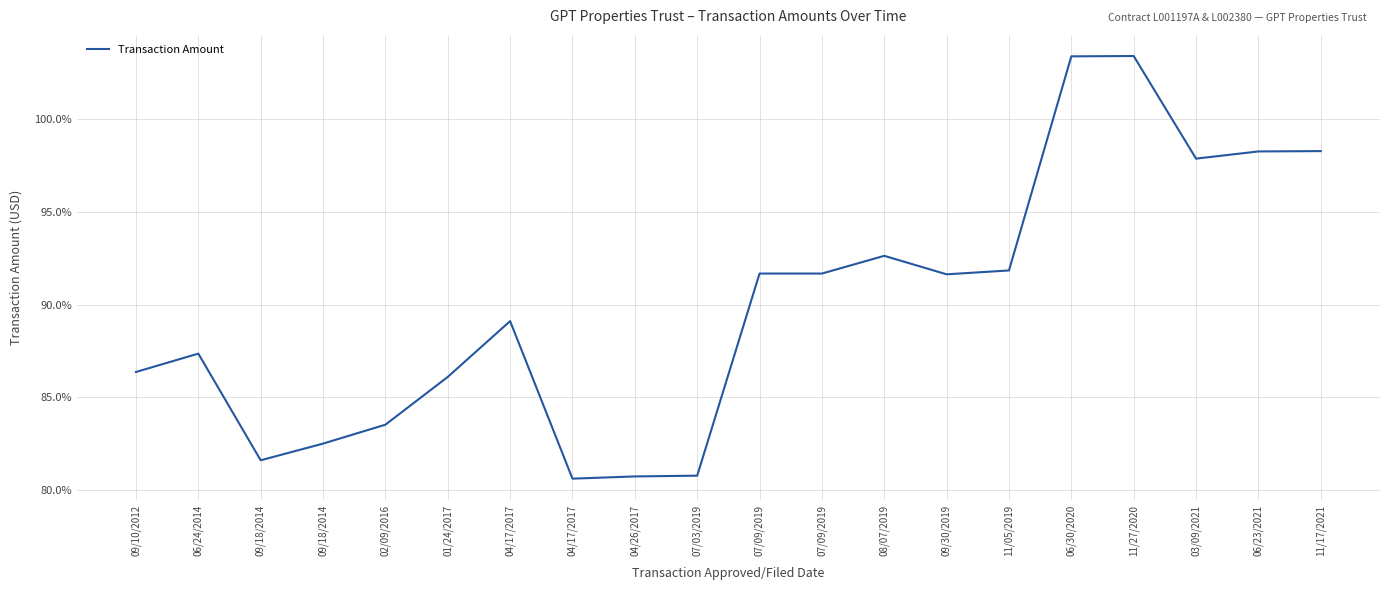

Does the chart display data point markers on the line(s)?

No